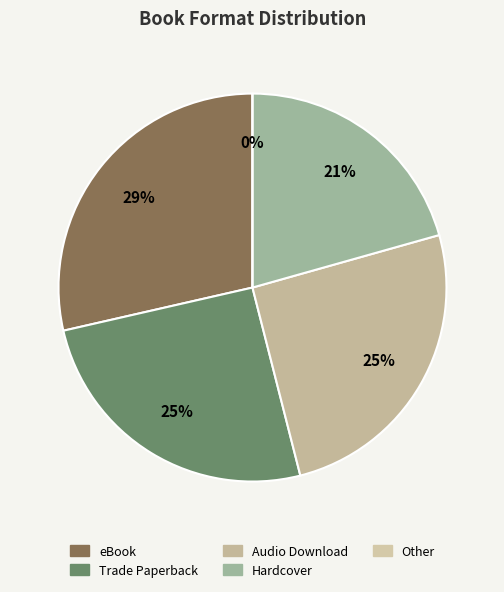

How many slices are in this pie chart?

5